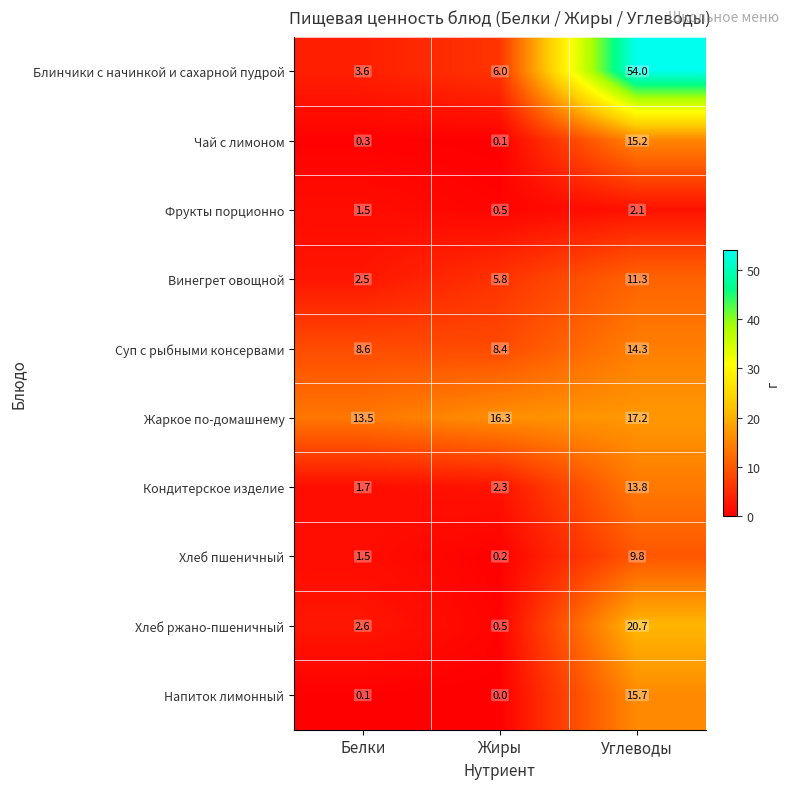

At which category does the chart reach its peak across all series?

Углеводы